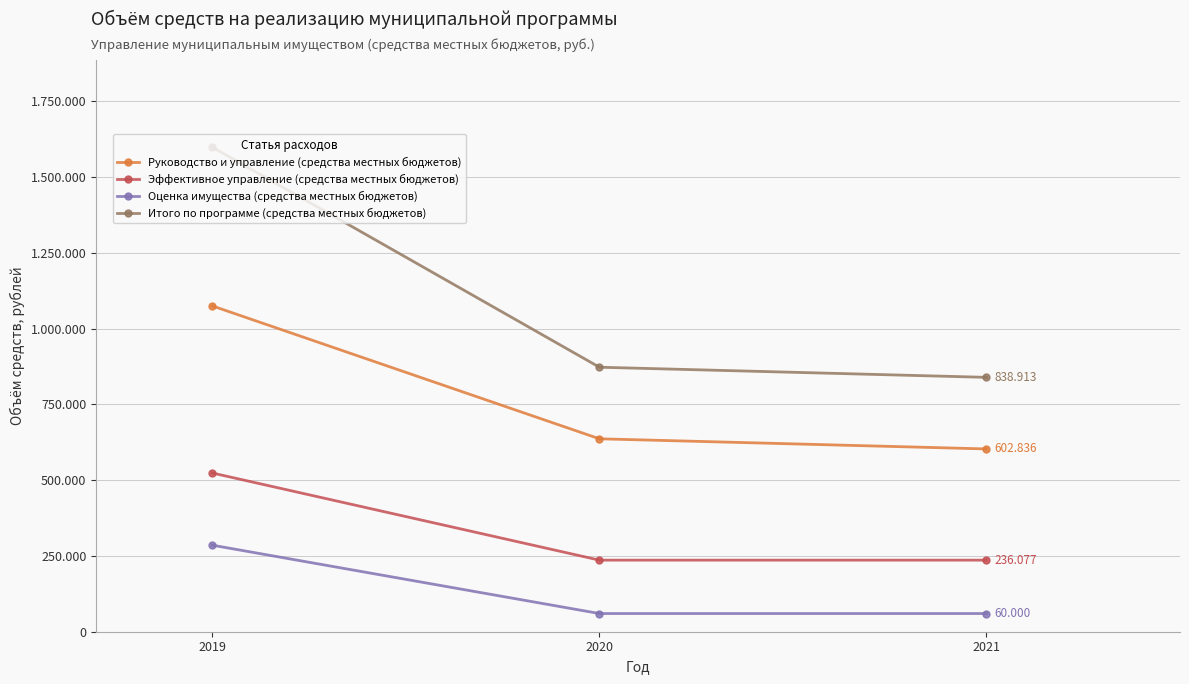

What are all the series names shown in the legend?

Руководство и управление (средства местных бюджетов), Эффективное управление (средства местных бюджетов), Оценка имущества (средства местных бюджетов), Итого по программе (средства местных бюджетов)